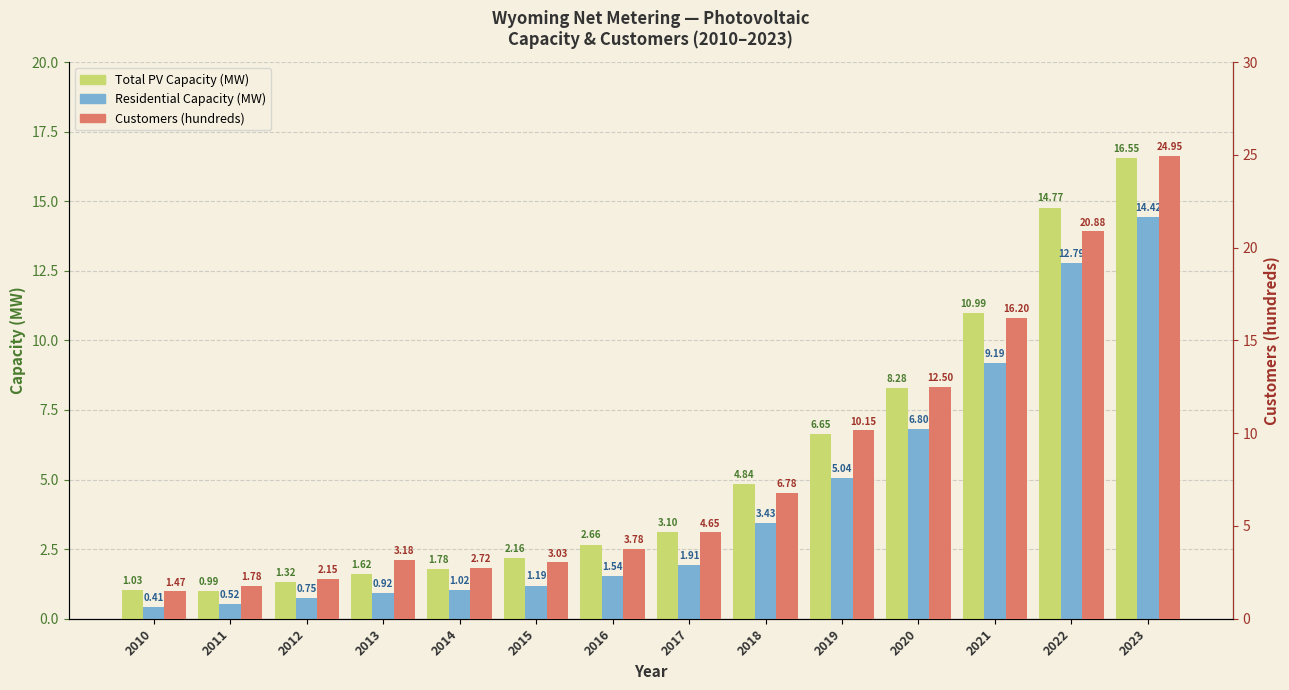

What is the difference between the Residential Capacity (MW) values at 2019 and 2011?

4.5